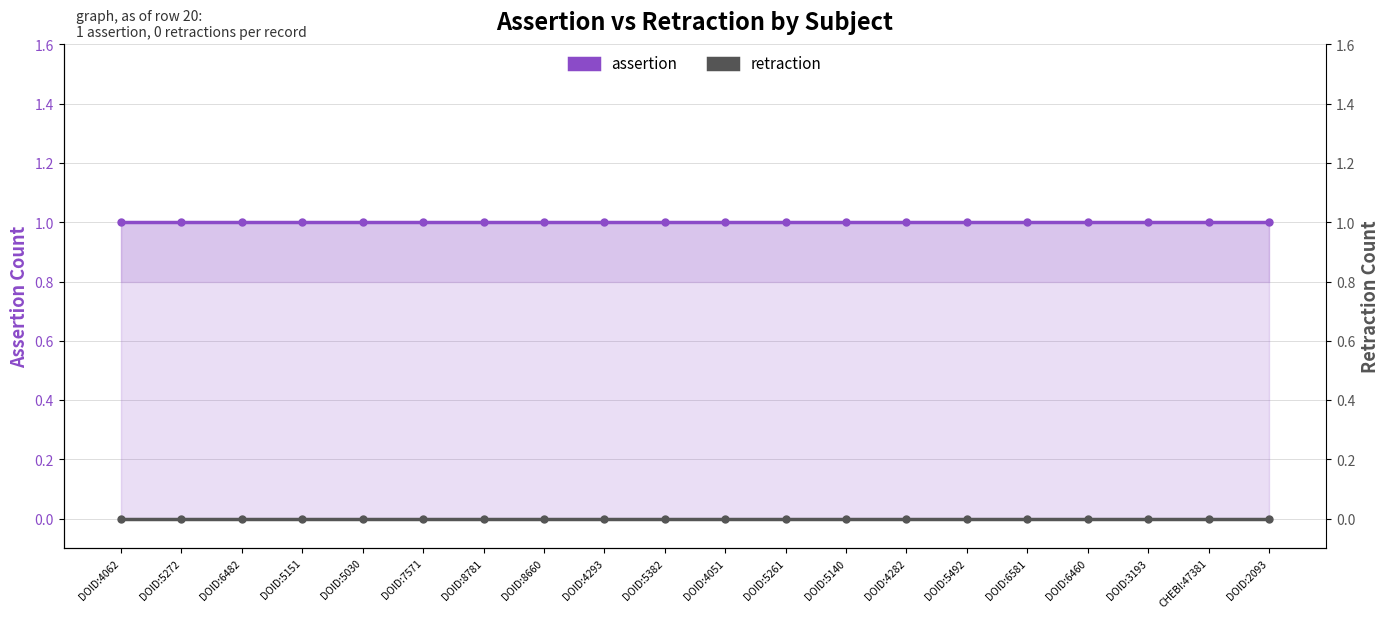

Where is retraction nearest to the value 0?

DOID:4062